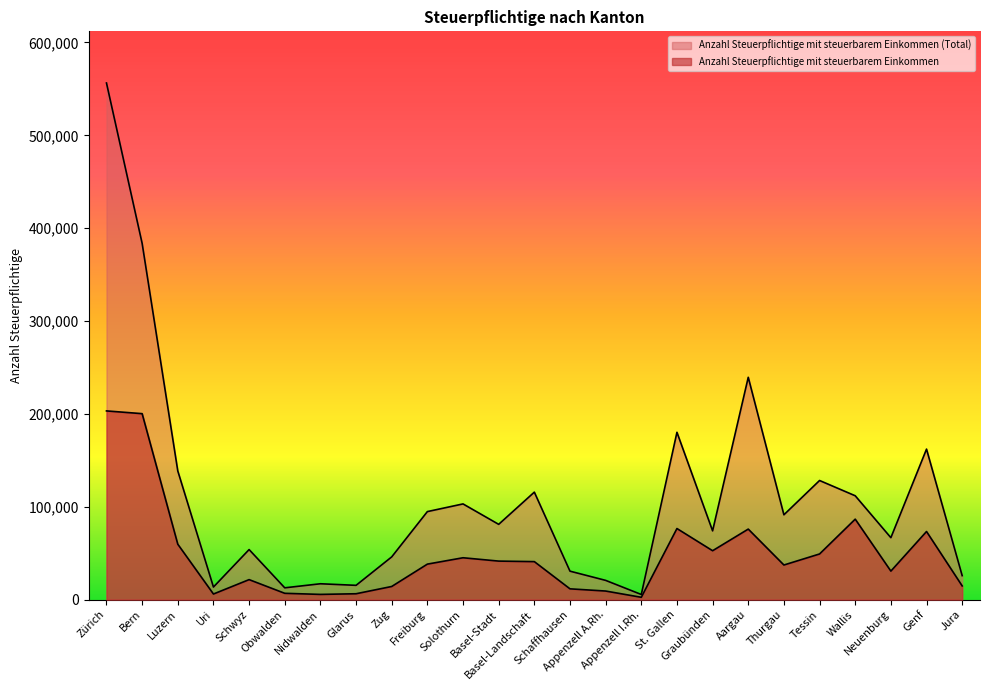

The value of Anzahl Steuerpflichtige mit steuerbarem Einkommen at Aargau is 117443. True or false?

False